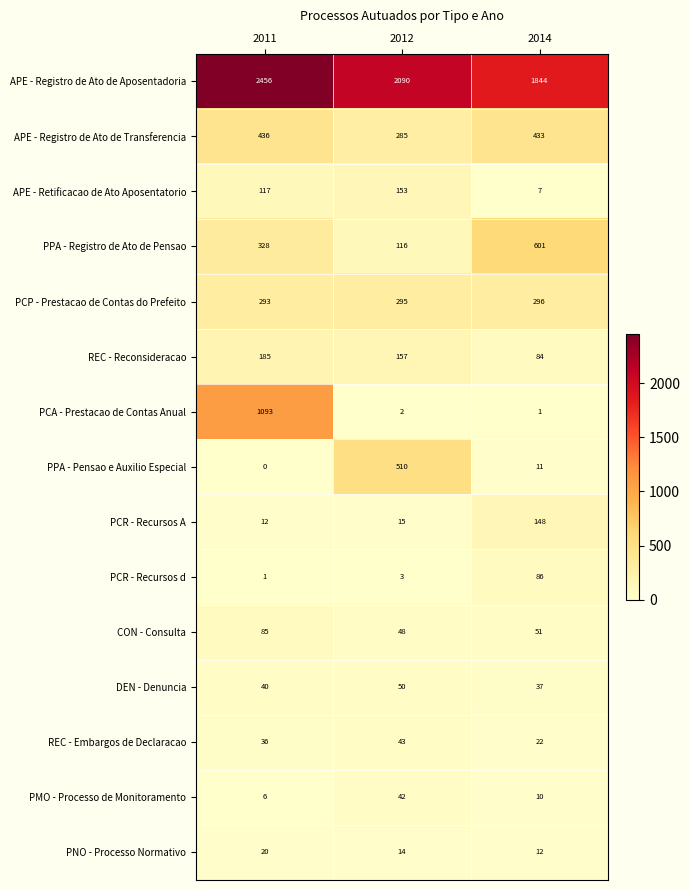

What is the difference between the maximum and second lowest values in the PMO - Processo de Monitoramento series?

32